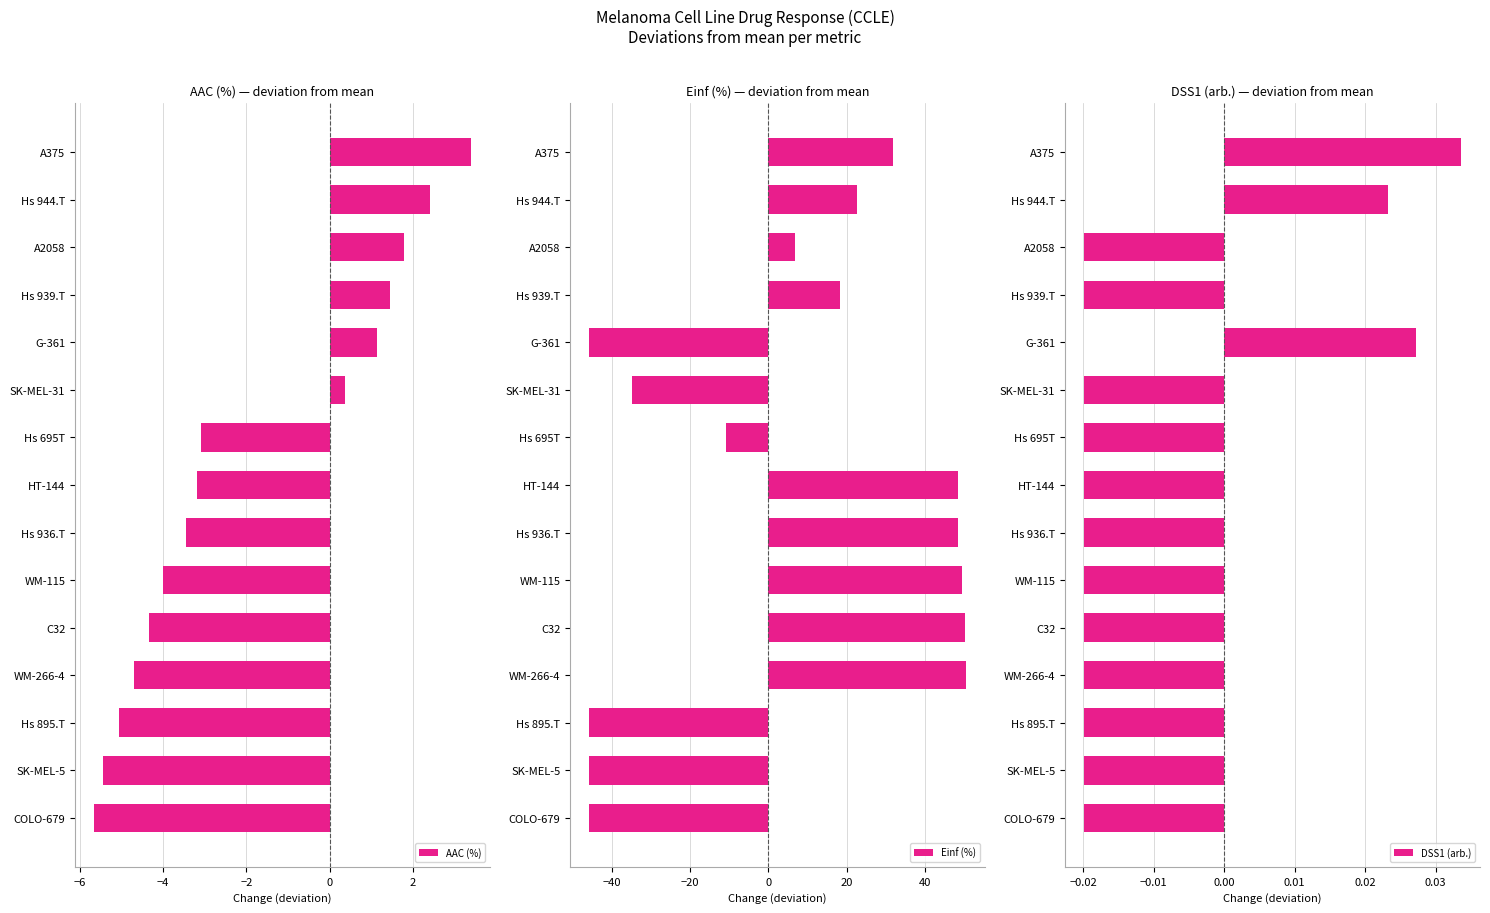

Rank the series by their average value, from lowest to highest.

AAC (%), DSS1 (arb.), Einf (%)